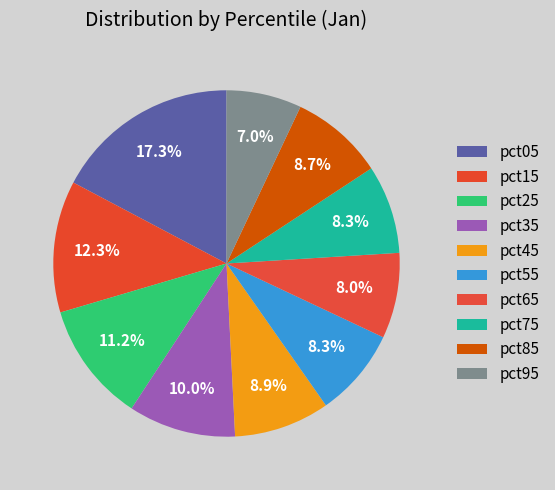

Is there a majority slice in this chart?

No